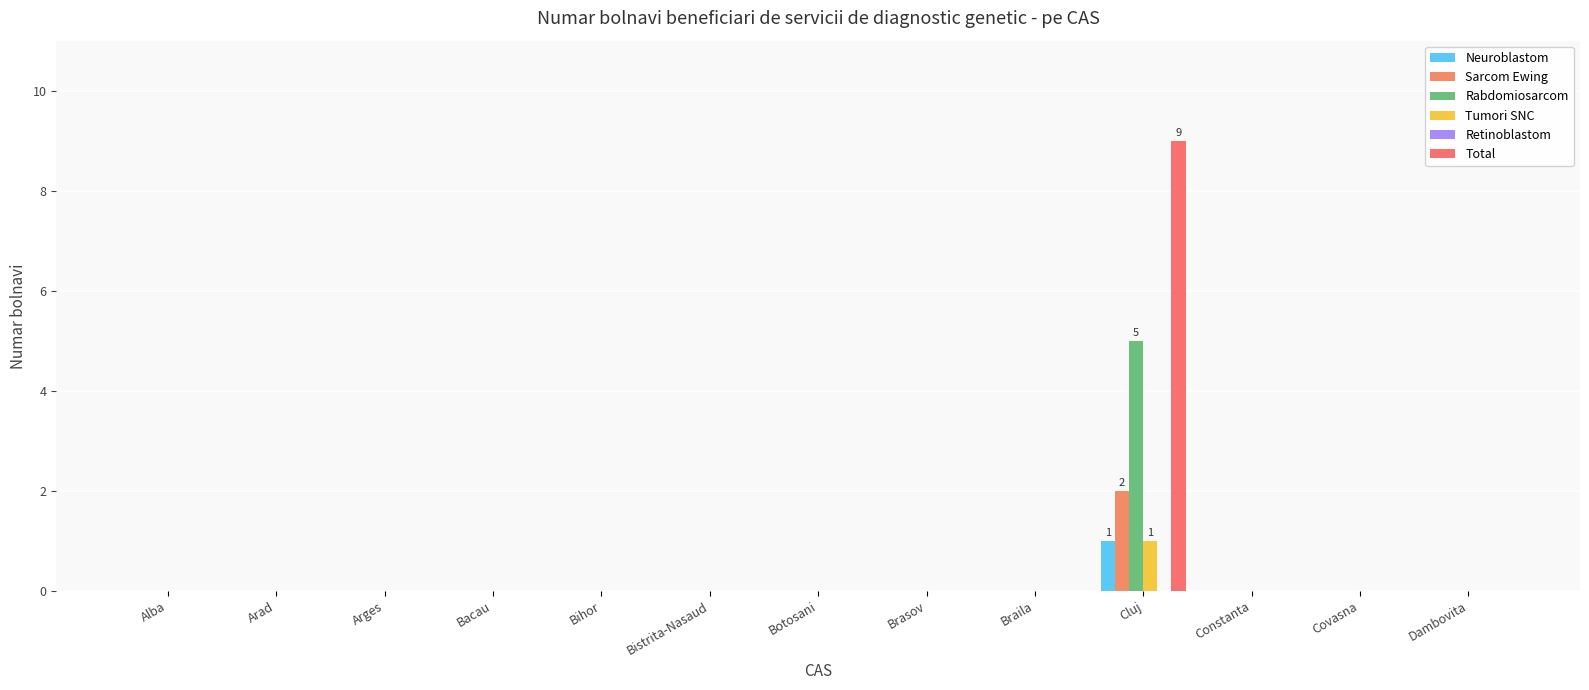

Which series has the largest total across all categories?

Total